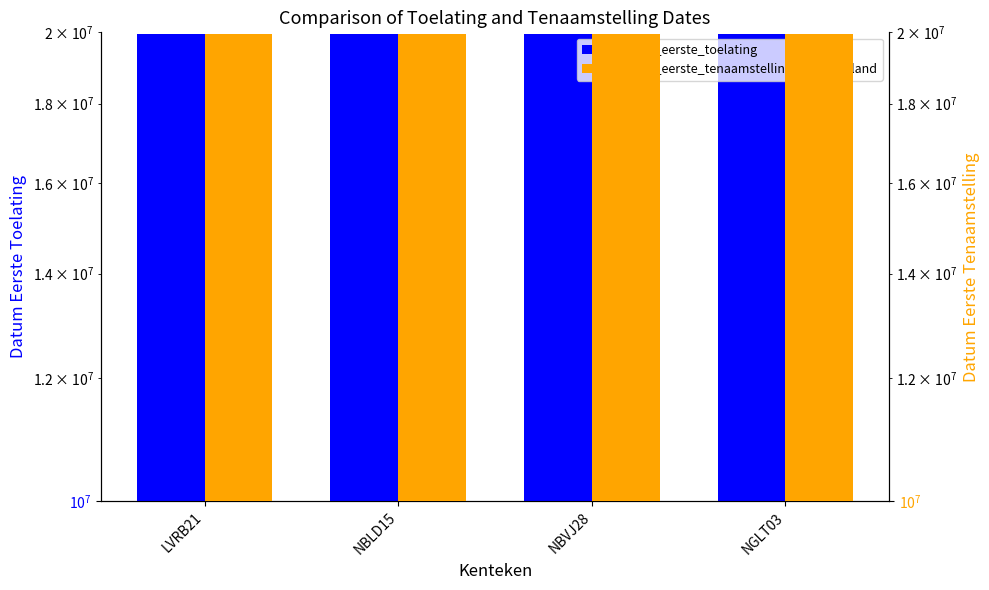

What is the maximum value shown in the chart?

19951222